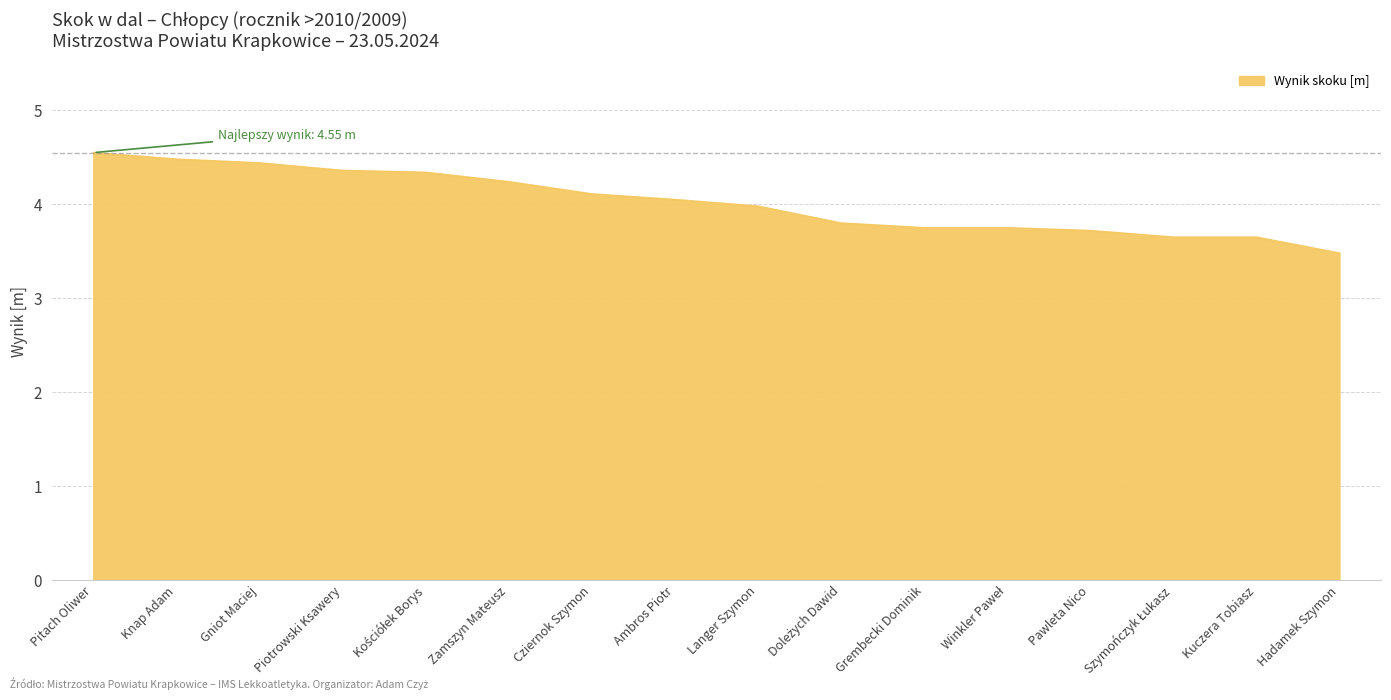

What is the difference between the second highest and minimum values?

1.0